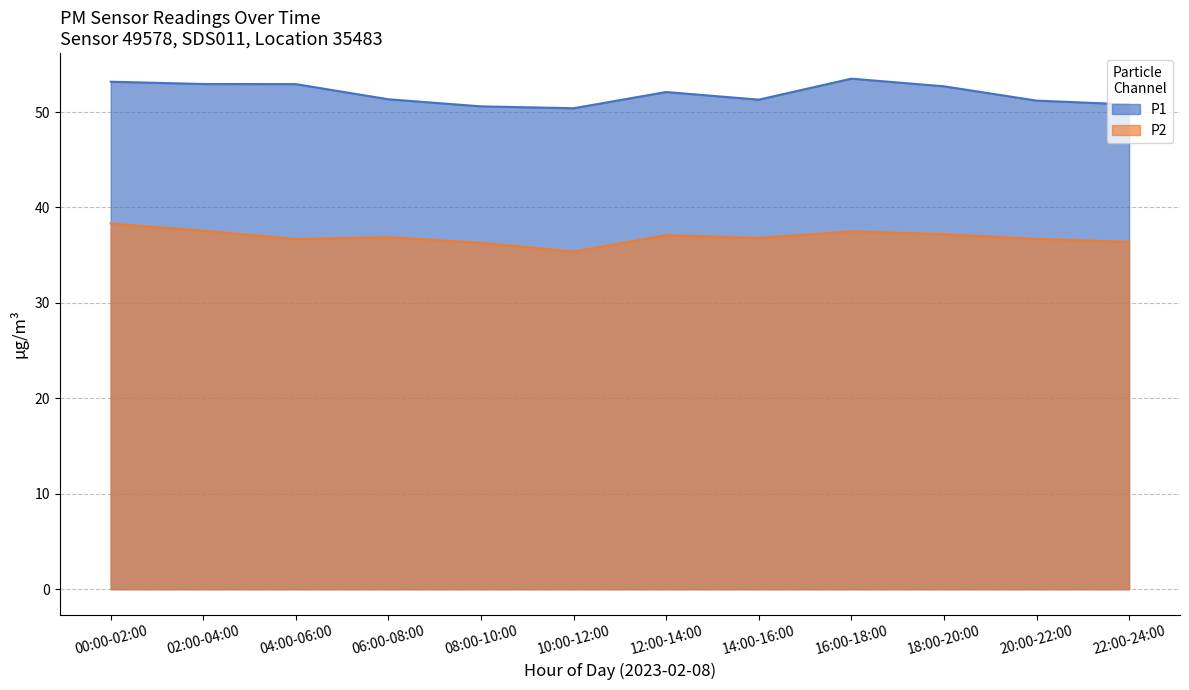

What is the label of the 5th point from the left?

08:00-10:00